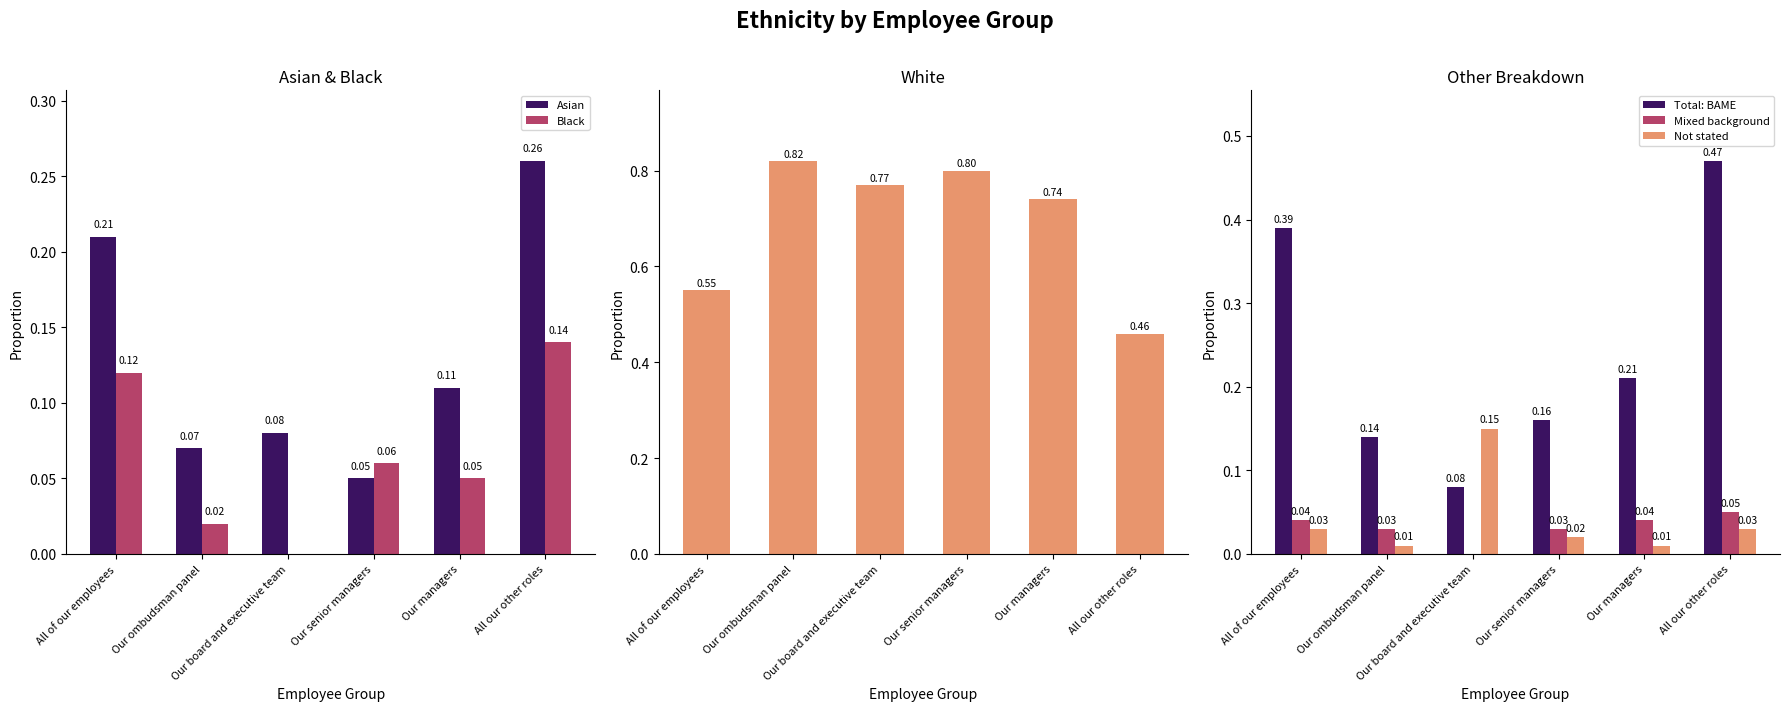

Reading right to left, list all the values displayed in this chart.

Asian: 0.3	0.1	0.1	0.1	0.1	0.2
Black: 0.1	0.1	0.1	0.0	0.0	0.1
White: 0.5	0.7	0.8	0.8	0.8	0.6
Total: BAME: 0.5	0.2	0.2	0.1	0.1	0.4
Mixed background: 0.1	0.0	0.0	0.0	0.0	0.0
Not stated: 0.0	0.0	0.0	0.1	0.0	0.0